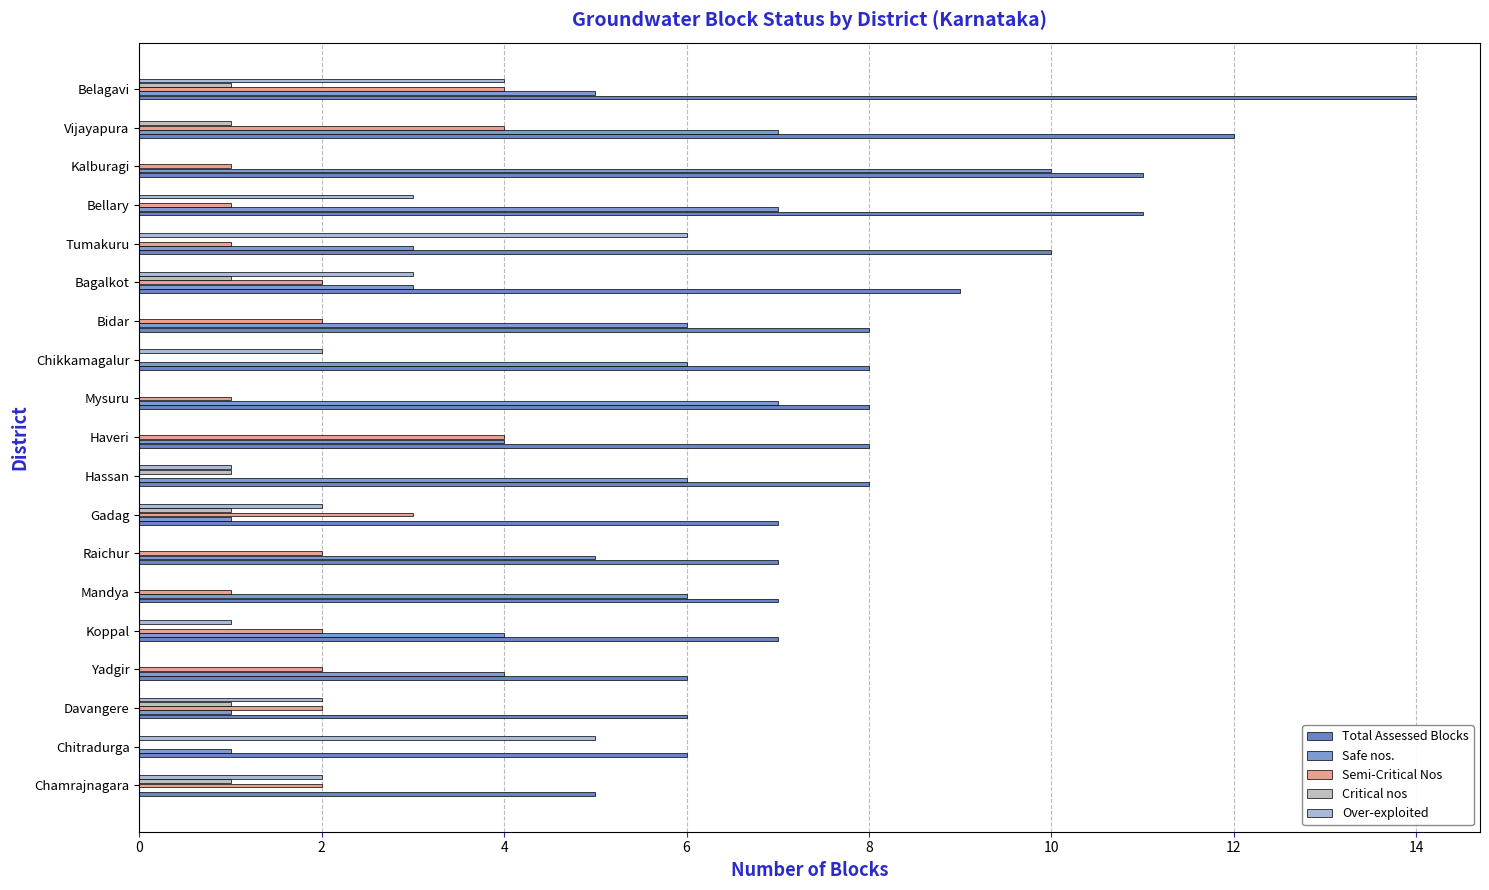

At how many categories does at least one series exceed 0?

19